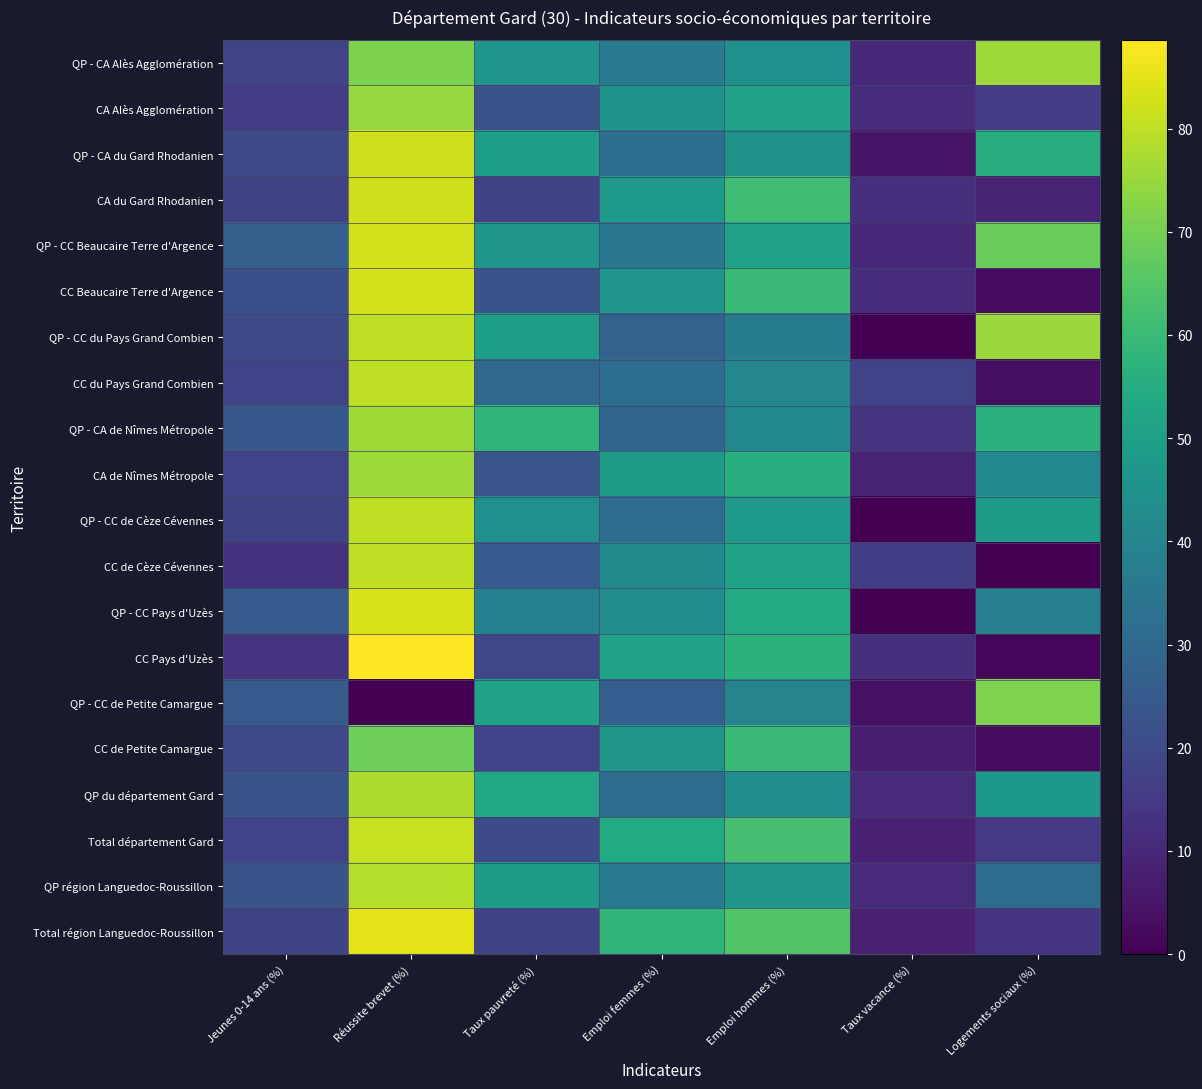

At how many categories does at least one series exceed 85?

1